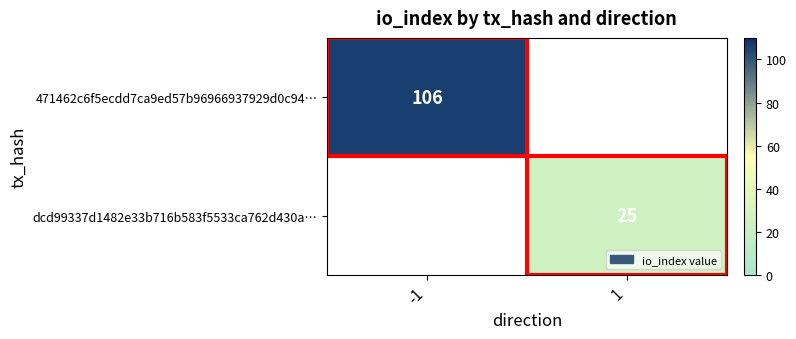

The value of 471462c6f5ecdd7ca9ed57b96966937929d0c94… at -1 is 106. True or false?

True